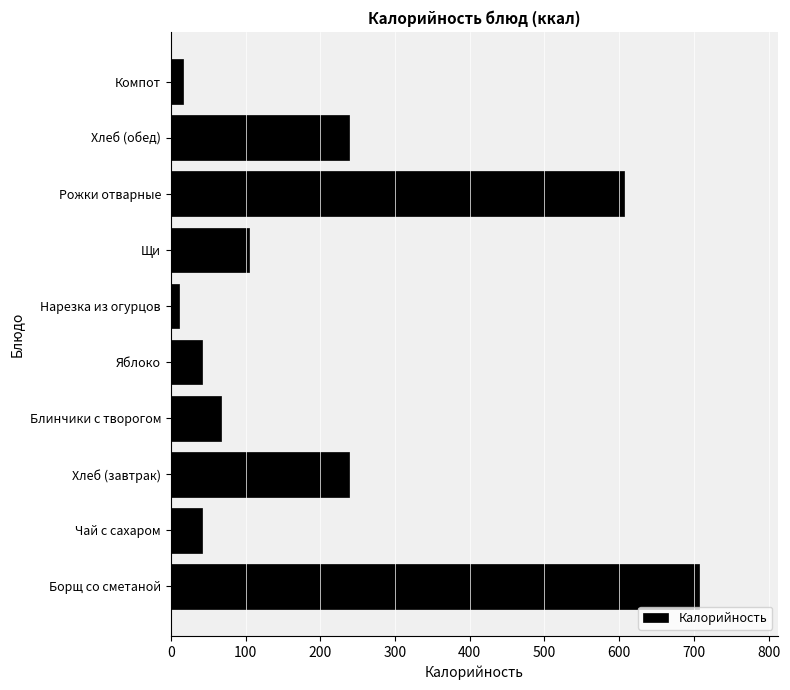

The chart shows a value of 17 at Компот. True or false?

True